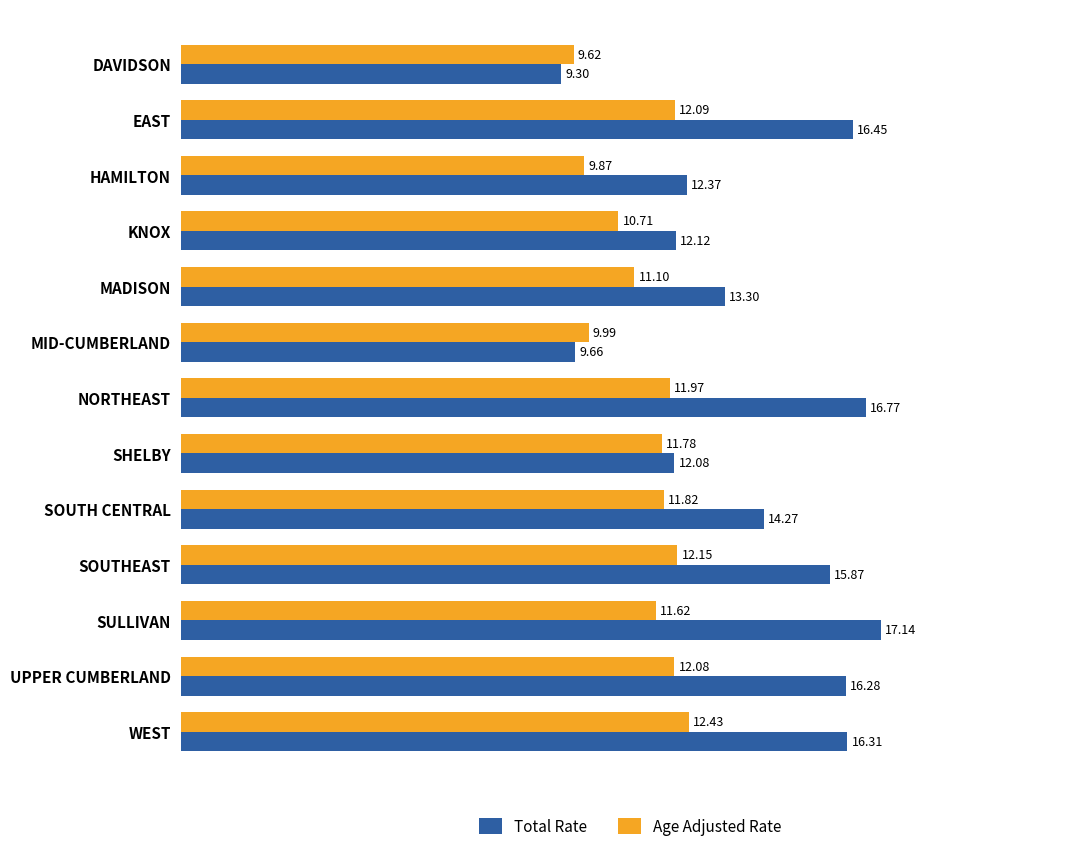

Is the value of Total Rate at UPPER CUMBERLAND greater than the value of Age Adjusted Rate at SULLIVAN?

Yes